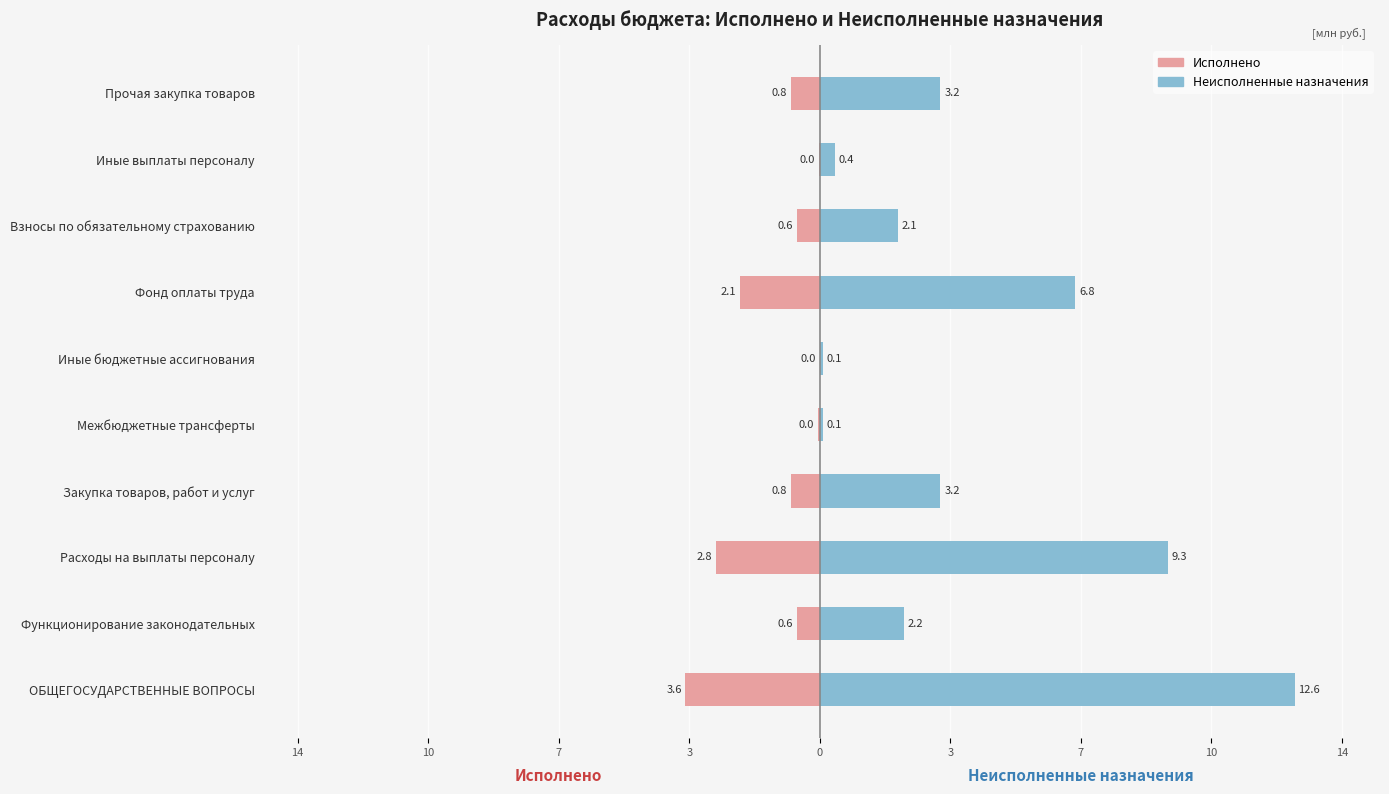

What are all the series names shown in the legend?

Исполнено, Неисполненные назначения